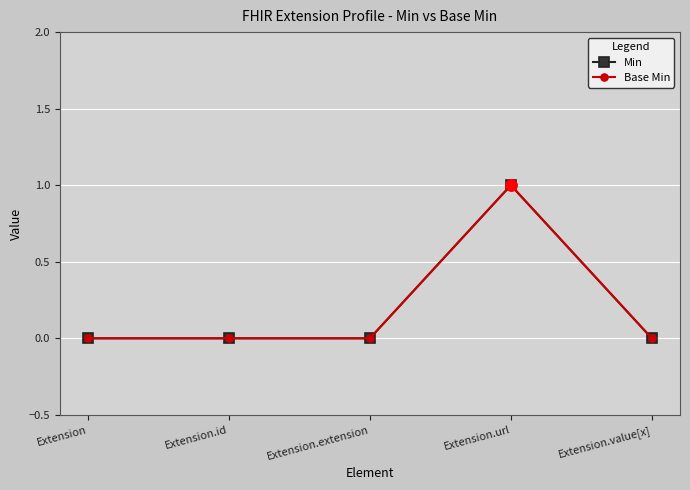

How many Base Min values are between 0 and 1?

5